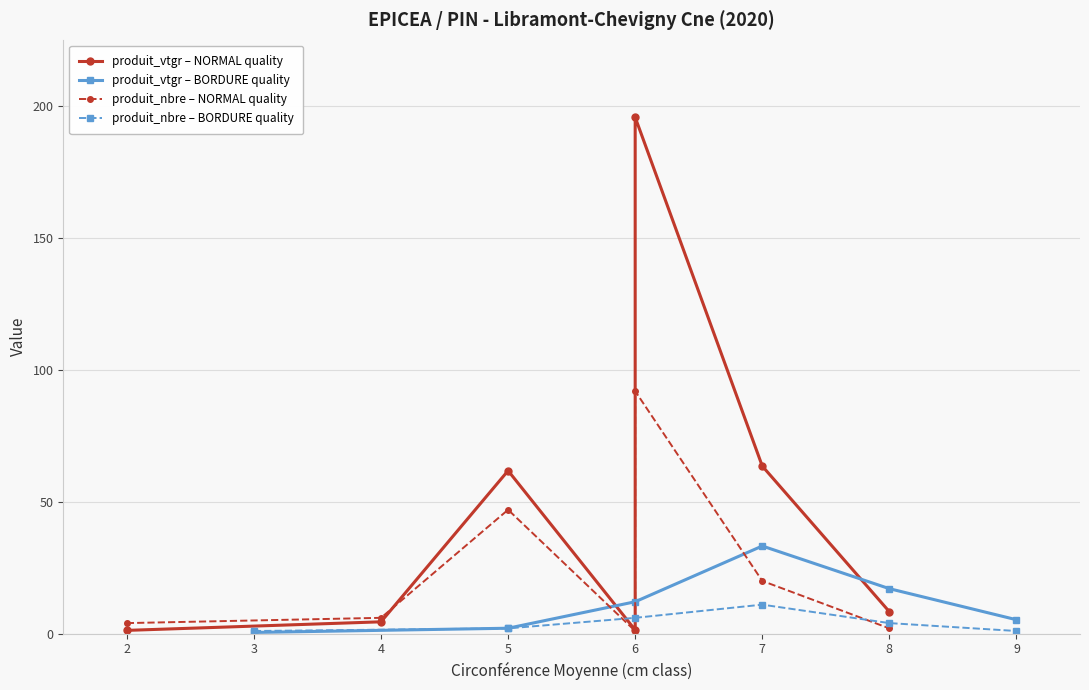

At which category does produit_vtgr – BORDURE quality reach its first local peak?

7